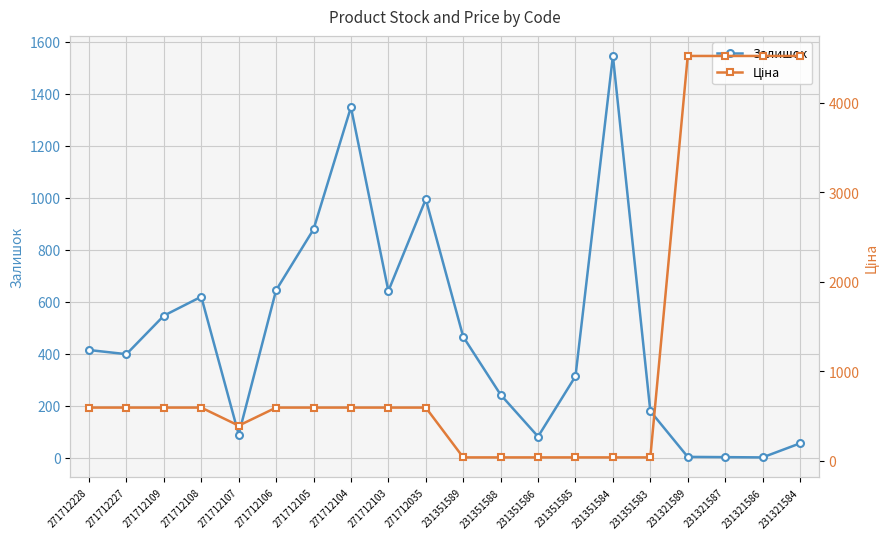

Which has a higher value, 231351585 or 271712228?

271712228